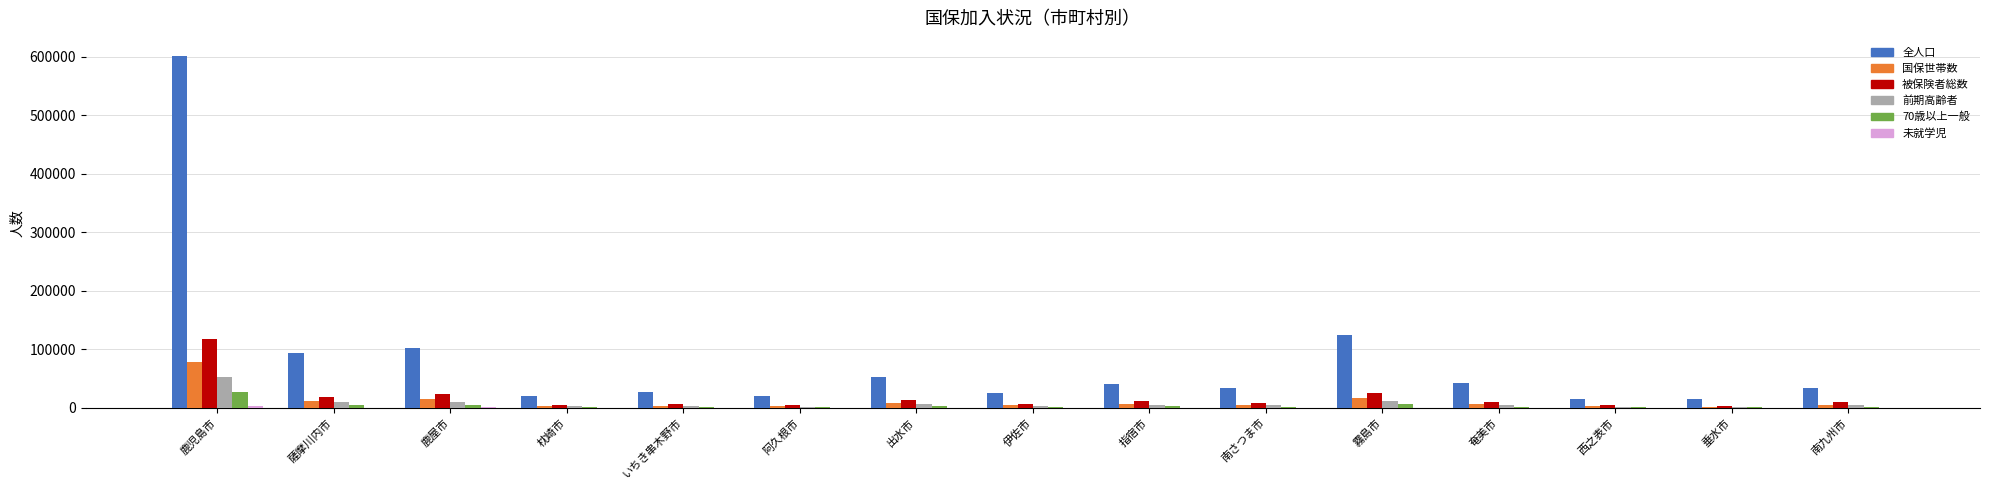

What is the spread (max minus min) of values at 垂水市?

14520